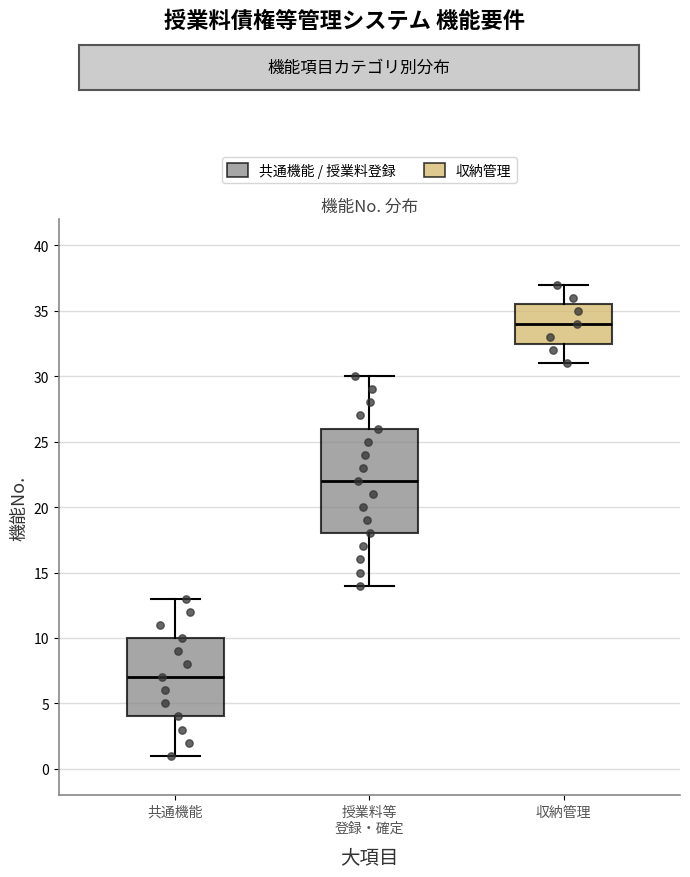

Which box has the highest median line?

収納管理